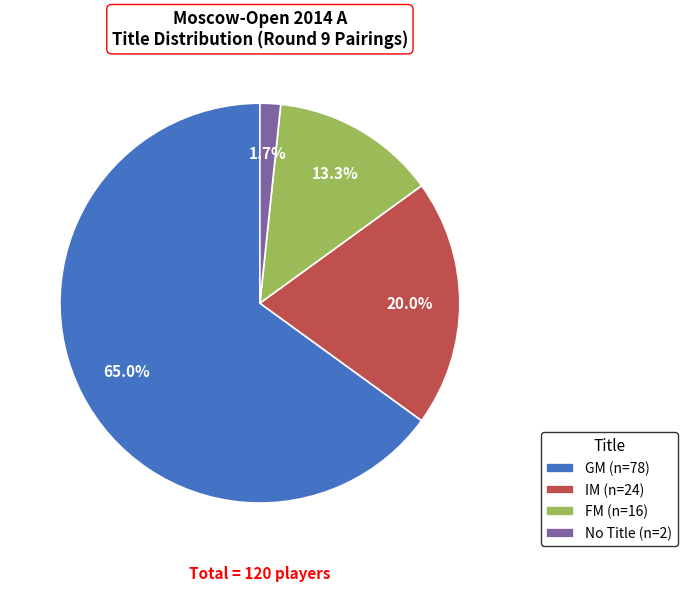

Which category has the biggest portion of the pie?

GM (n=78)